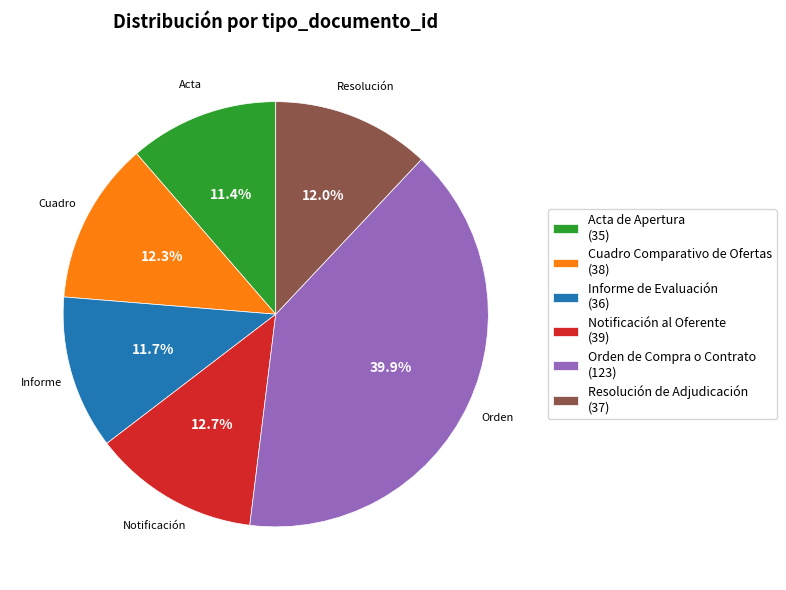

Is there a majority slice in this chart?

No